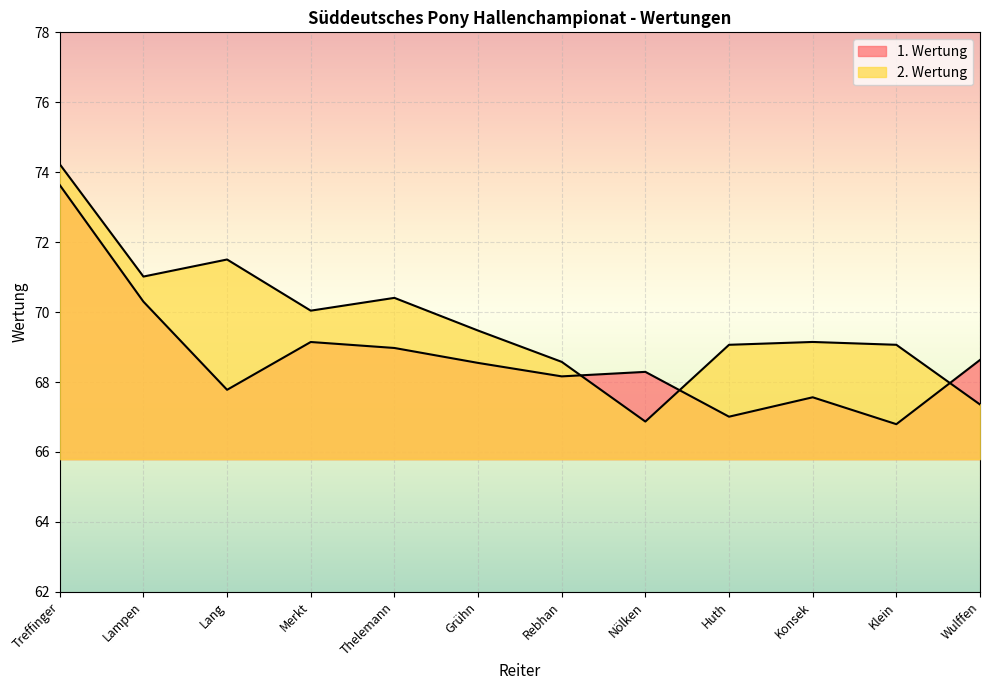

At which label does 1. Wertung first exceed 68?

Treffinger